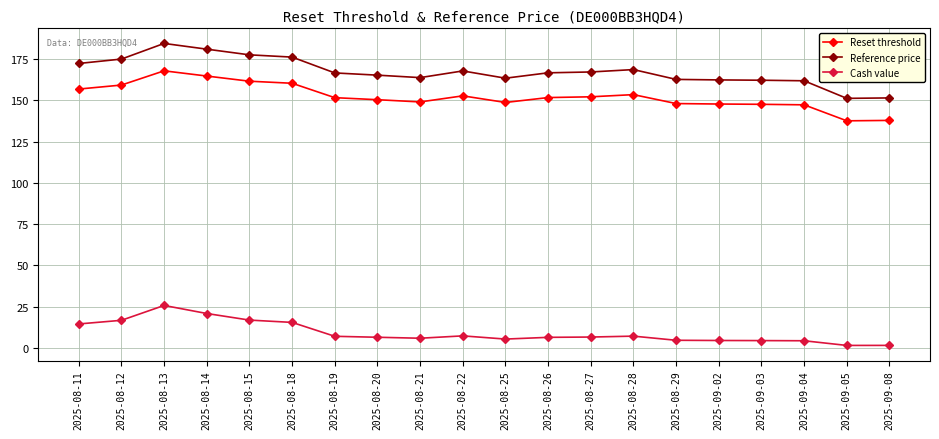

How many lines are shown in the chart?

3